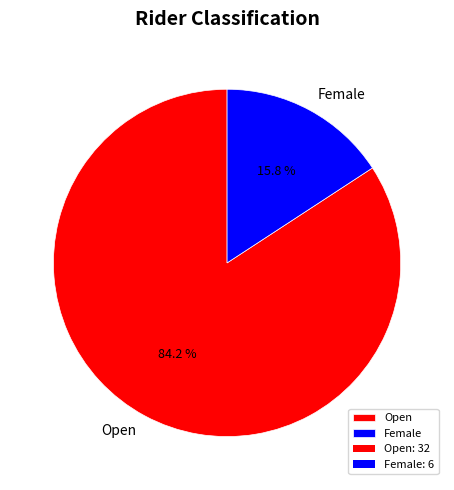

What is the largest slice in the pie chart?

Open